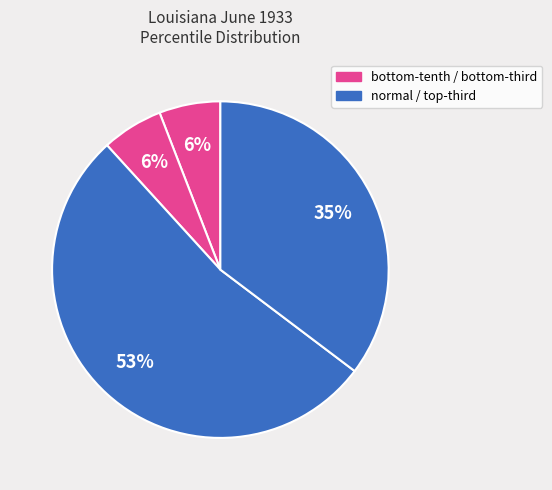

Count the number of slices in the pie.

4